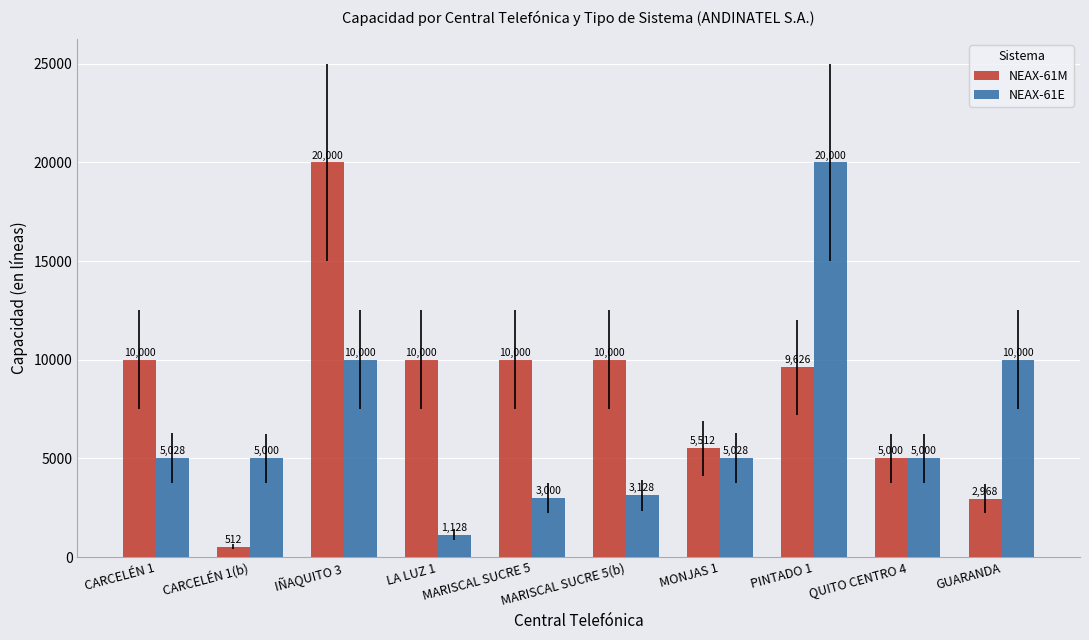

Which category has the lowest value in the NEAX-61E series?

LA LUZ 1